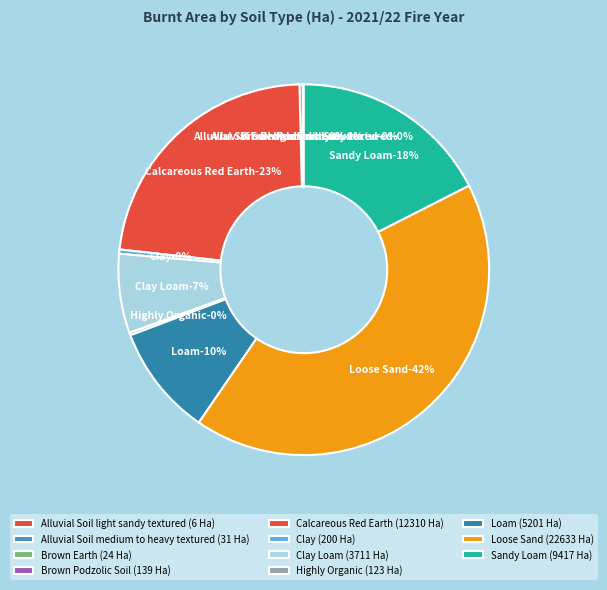

Does Clay account for over 50% of the chart?

No